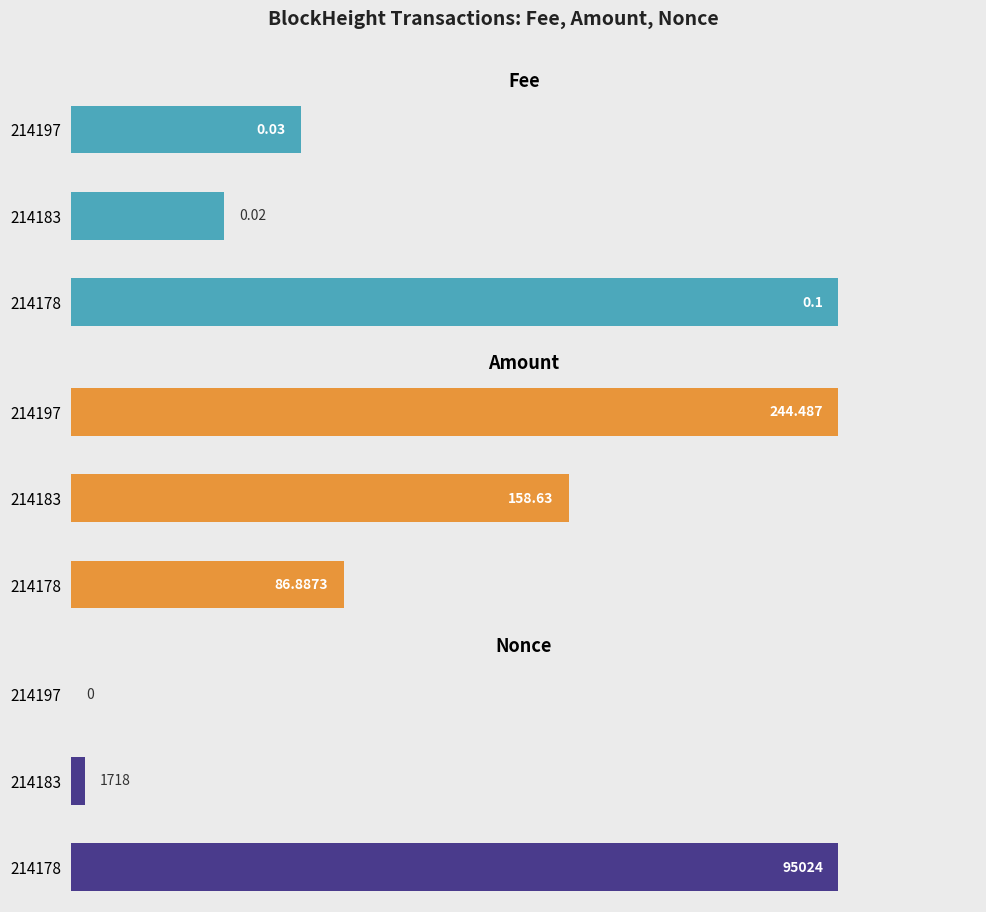

Is the value of Nonce at 214197 greater than the value of Fee at 214178?

No